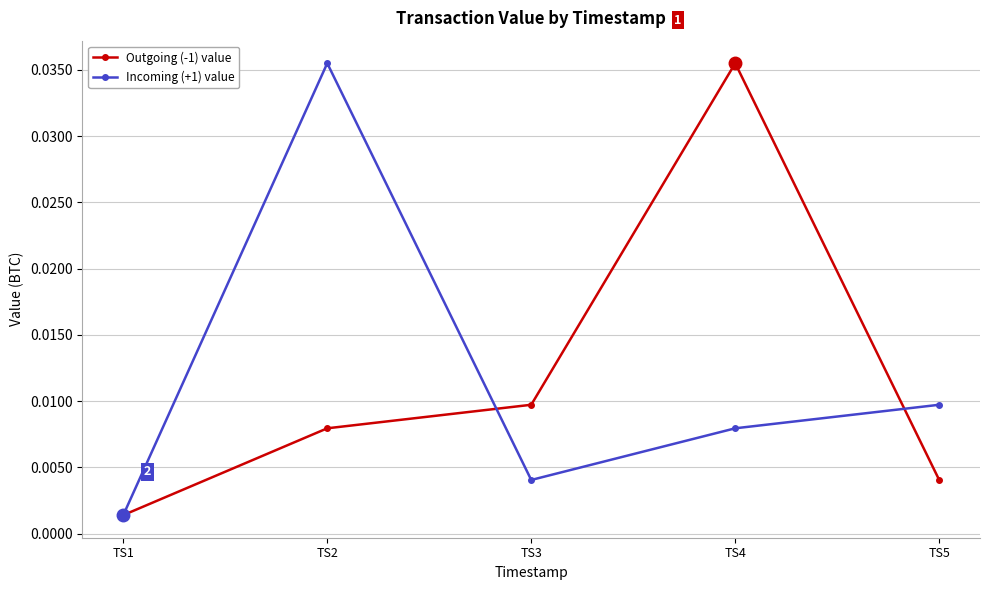

True or false: Outgoing (-1) value has more than 0 points higher than both neighbors.

True